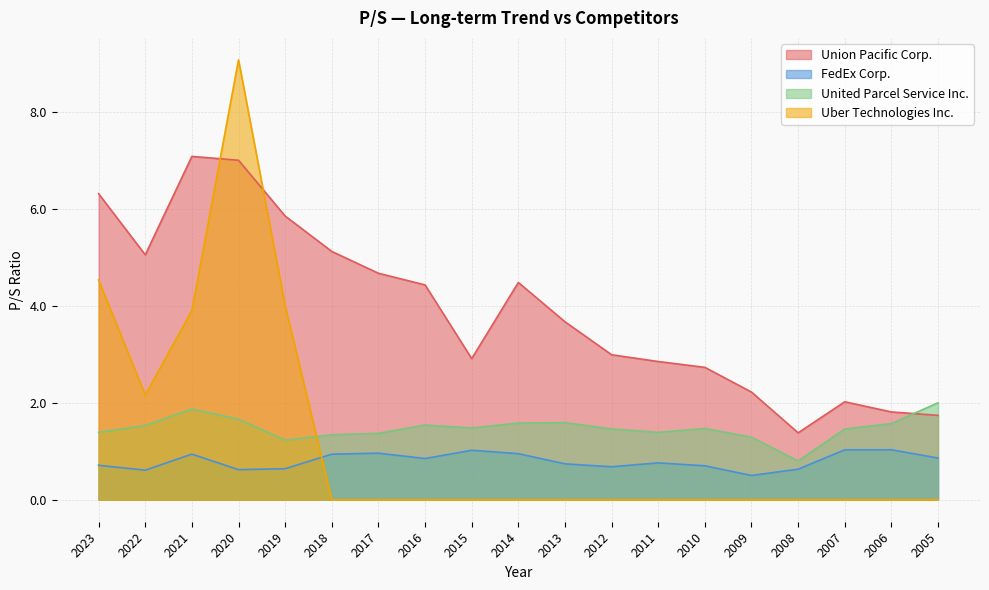

How many interior local peaks does the Union Pacific Corp. series have?

3